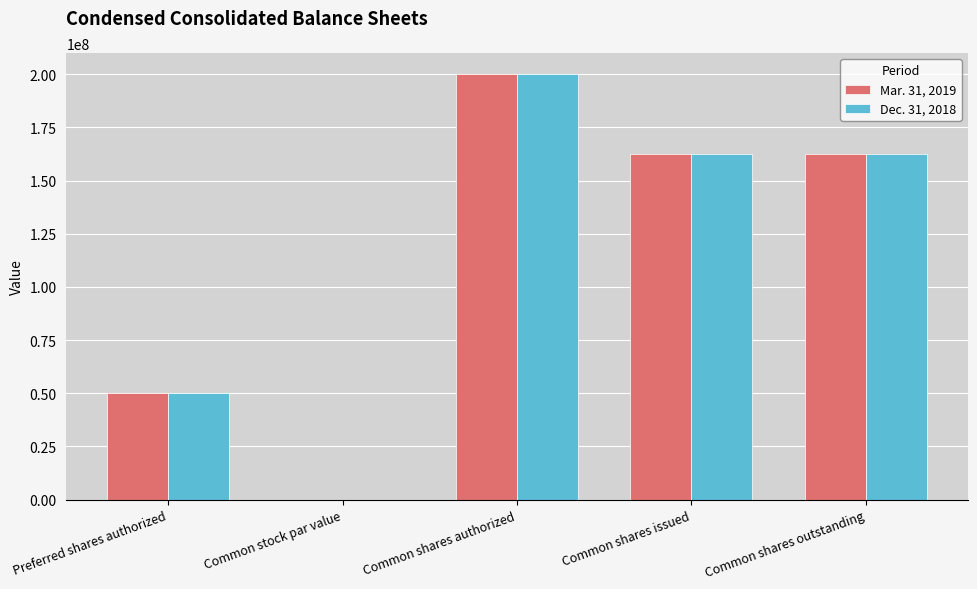

True or false: Dec. 31, 2018 has a value of 162350364.0 at Common shares issued.

True